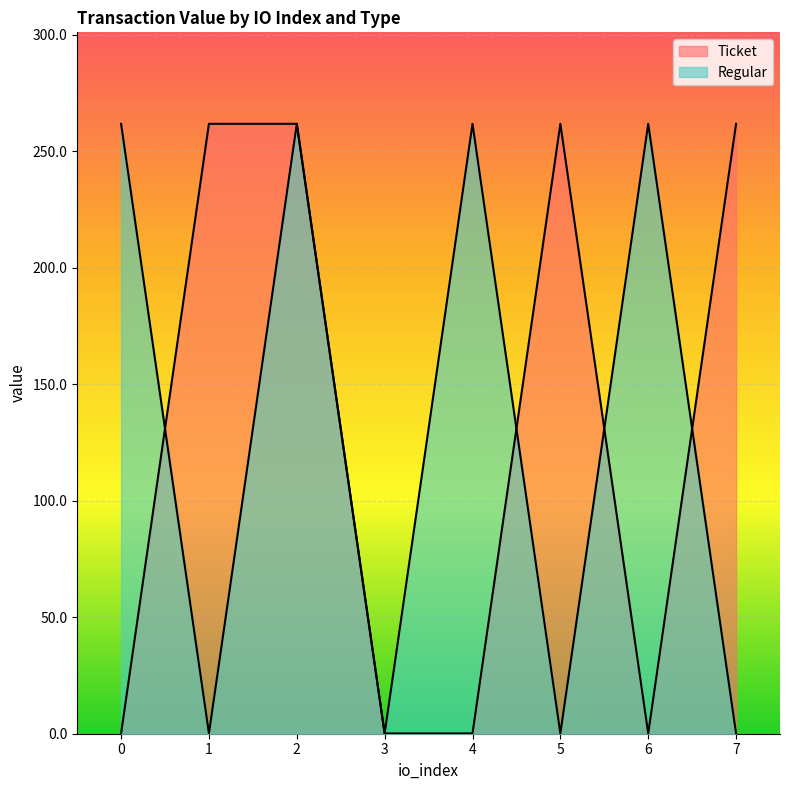

What is the difference between the maximum and minimum values in the Ticket series?

261.7